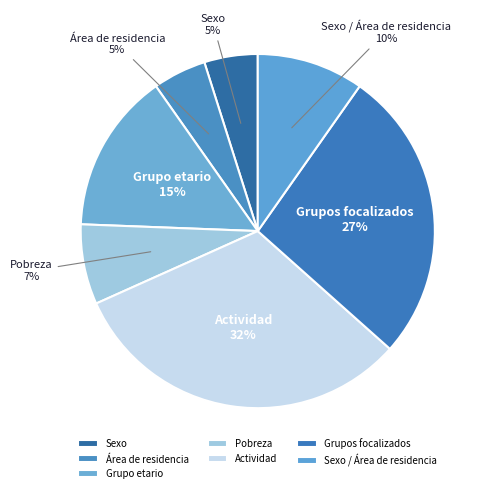

Approximately how many times larger is the value at Grupos focalizados compared to Grupo etario?

1.8